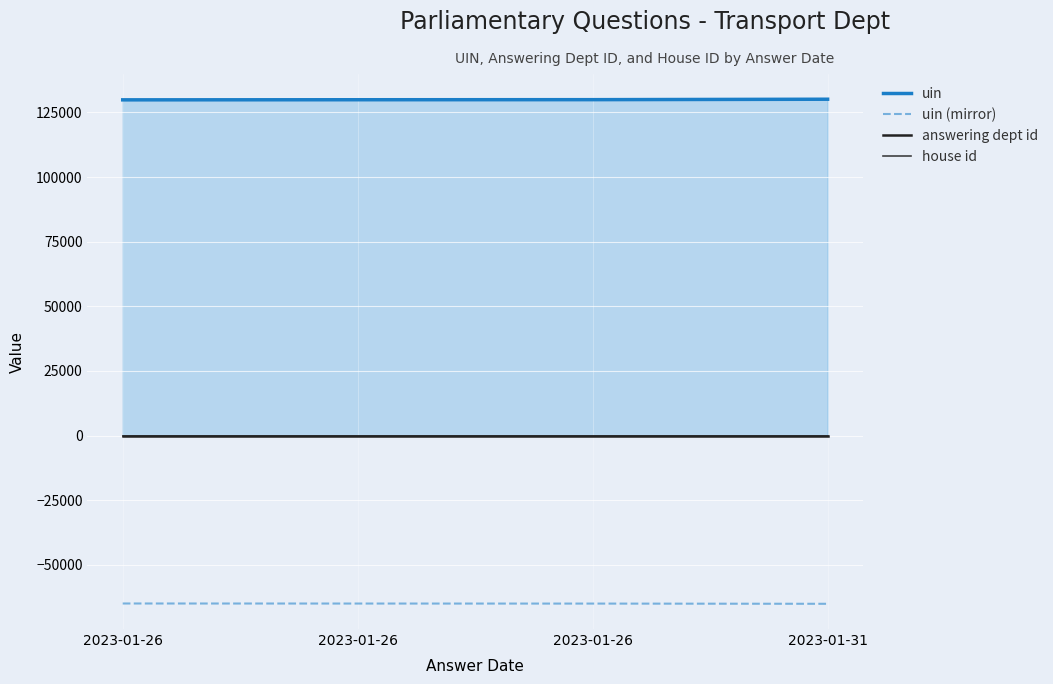

Between 2023-01-26 and 2023-01-26, which is larger?

2023-01-26